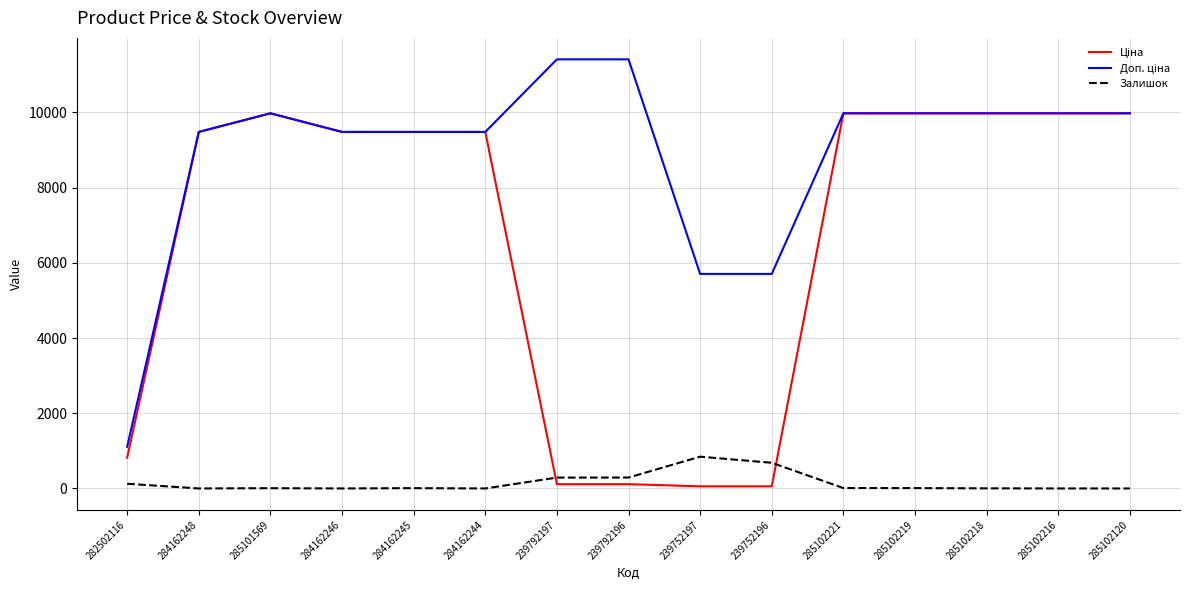

What is the total value across all series at 285102120?

19950.0